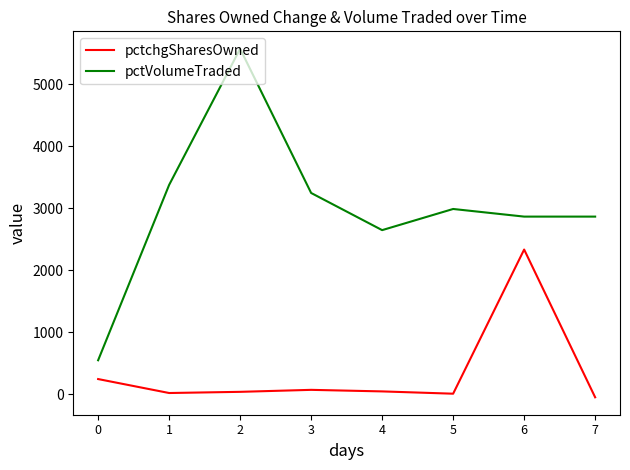

Which series changed the most between 1 and 7?

pctVolumeTraded